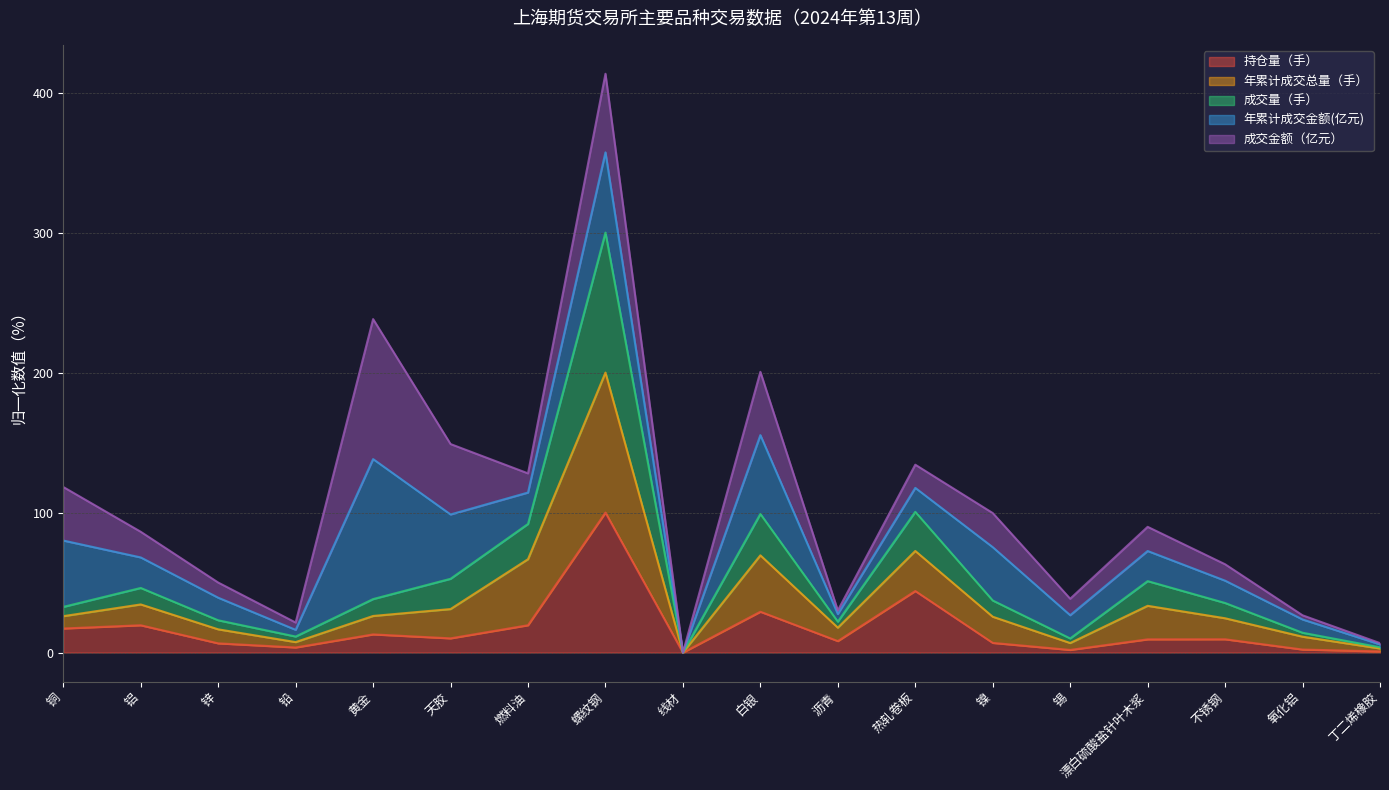

True or false: 成交量（手） has more than 2 points higher than both neighbors.

True